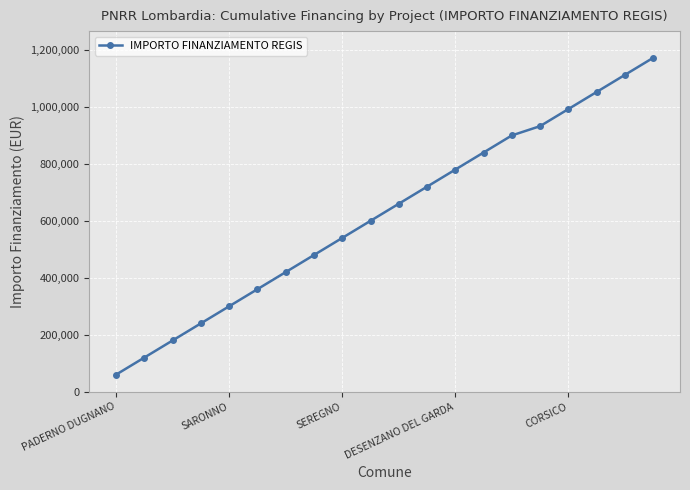

What is the value of the 1st point from the left?

59966